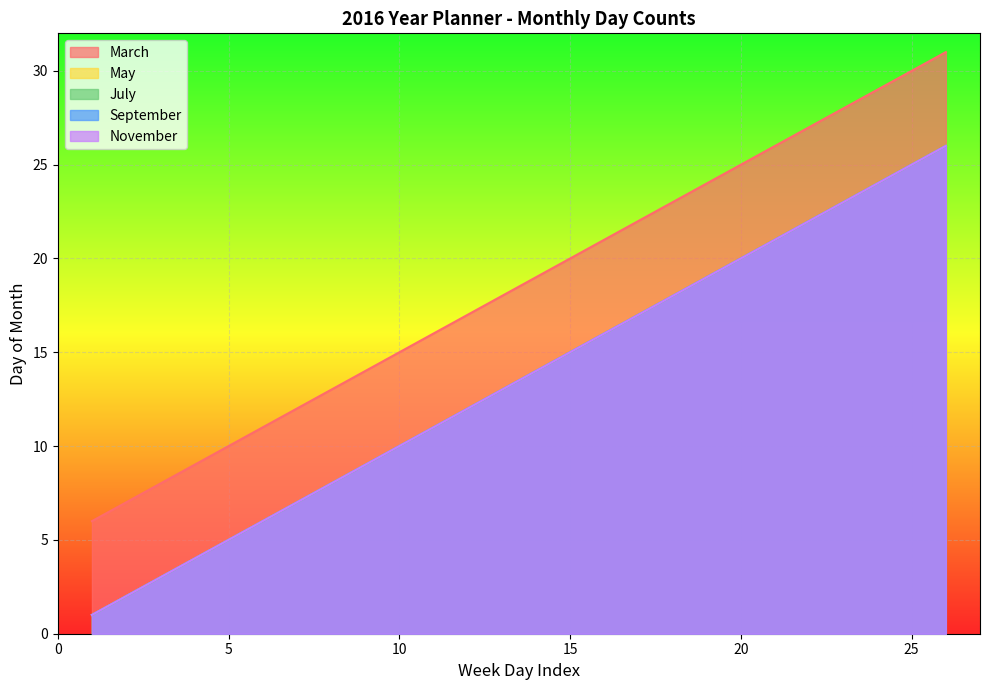

At how many categories does at least one series exceed 2?

26